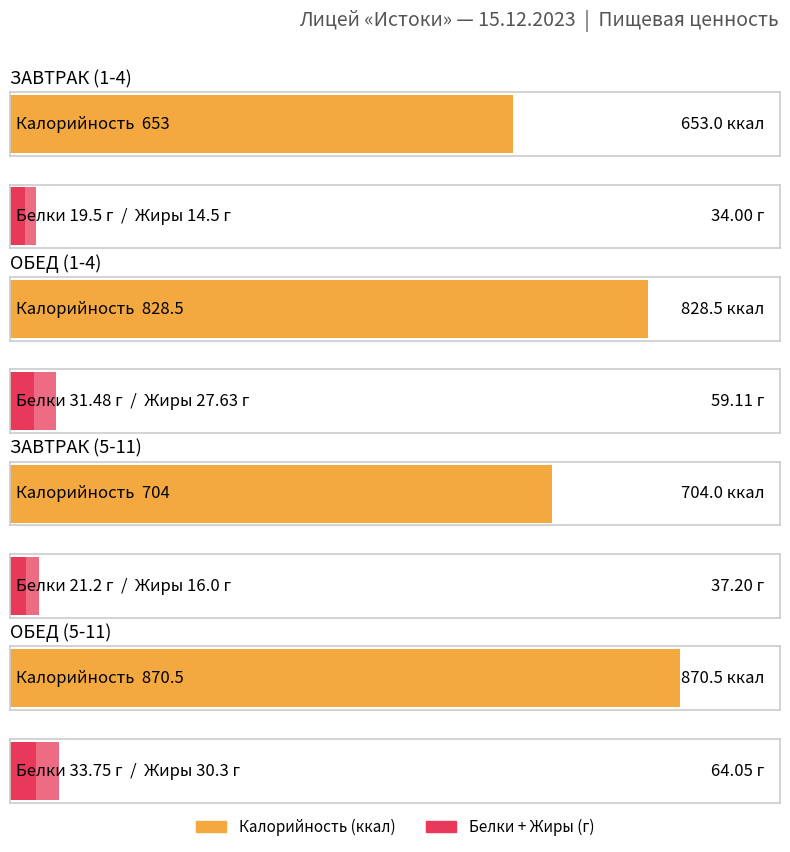

Is it true that Белки equals 13.5 at ЗАВТРАК (5-11)?

False